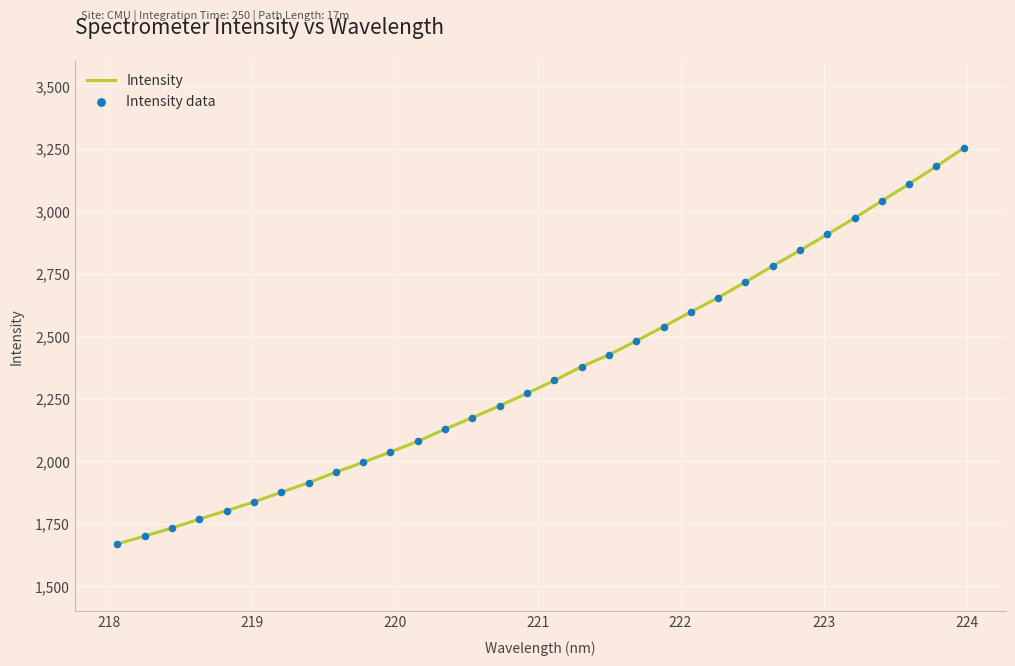

What is the smallest value displayed?

1669.1